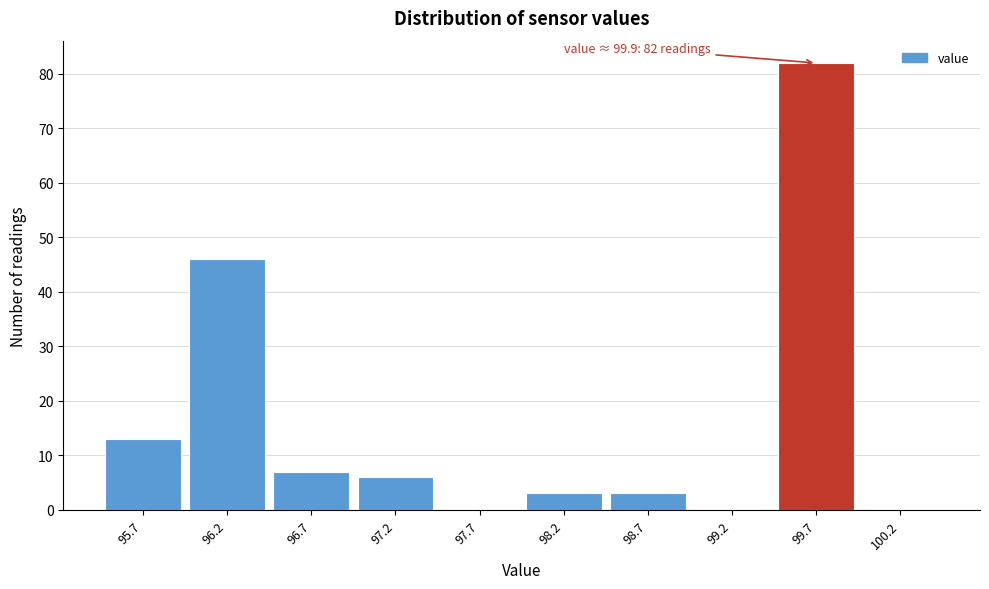

Over which range of the x-axis is the bar tallest?

99.45 to 99.95